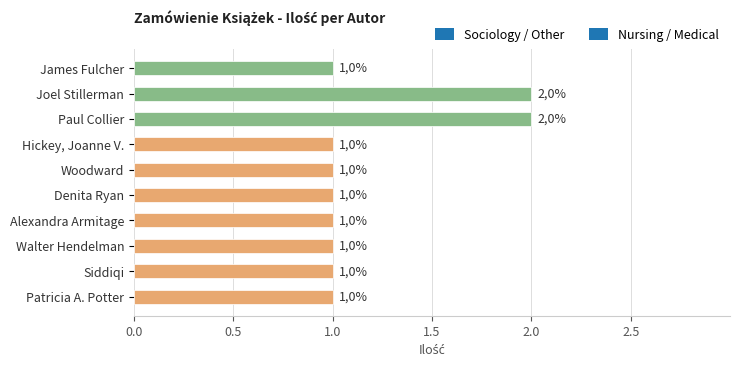

What value does the data have at Woodward?

1